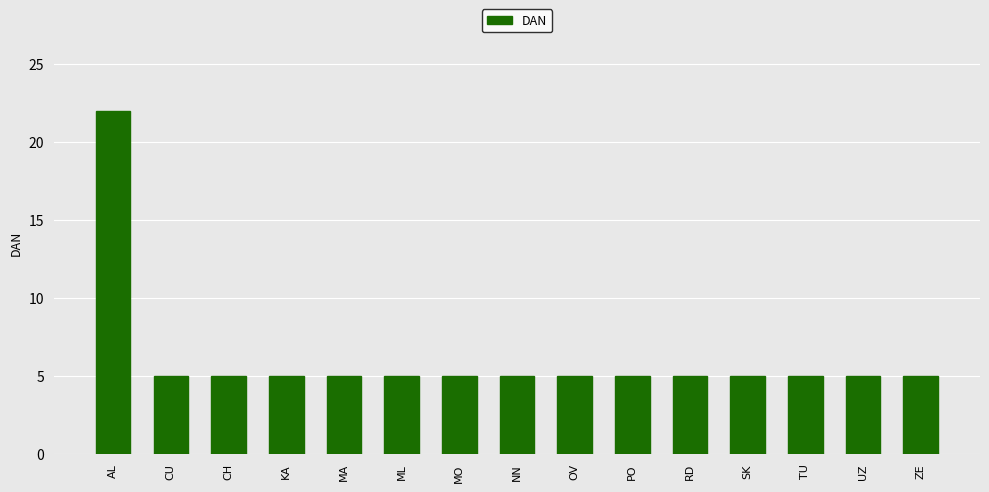

Reading right to left, extract all data points from this chart.

5	5	5	5	5	5	5	5	5	5	5	5	5	5	22